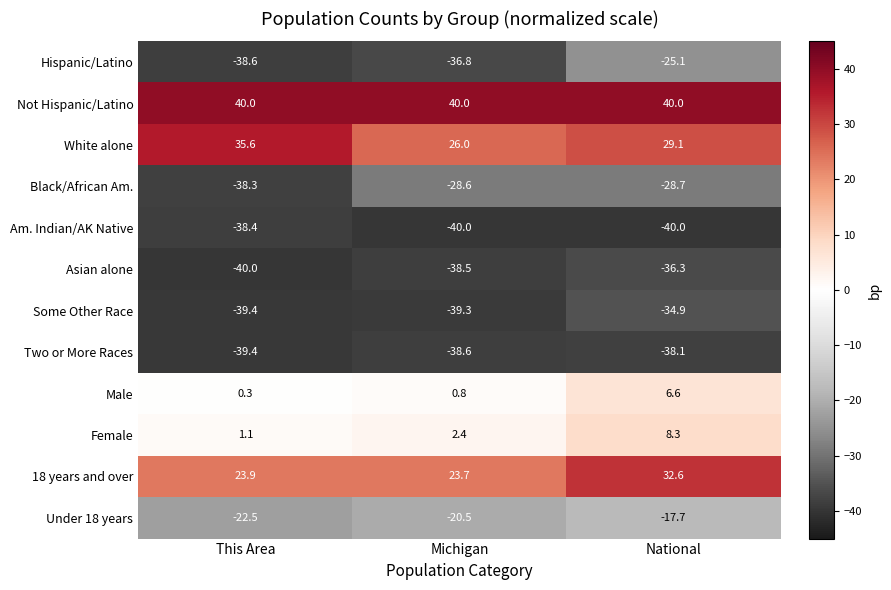

What is the difference between the Under 18 years values at Michigan and National?

2.8